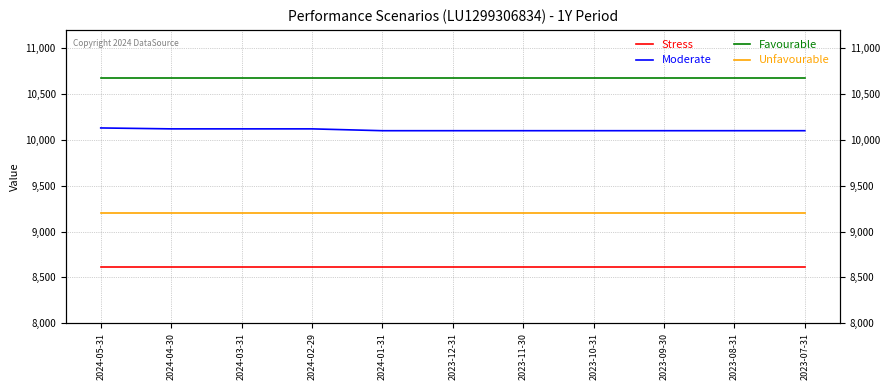

Reading right to left, extract all data points from this chart.

Stress: 8610	8610	8610	8610	8610	8610	8610	8610	8610	8610	8610
Moderate: 10100	10100	10100	10100	10100	10100	10100	10120	10120	10120	10130
Favourable: 10670	10670	10670	10670	10670	10670	10670	10670	10670	10670	10670
Unfavourable: 9200	9200	9200	9200	9200	9200	9200	9200	9200	9200	9200